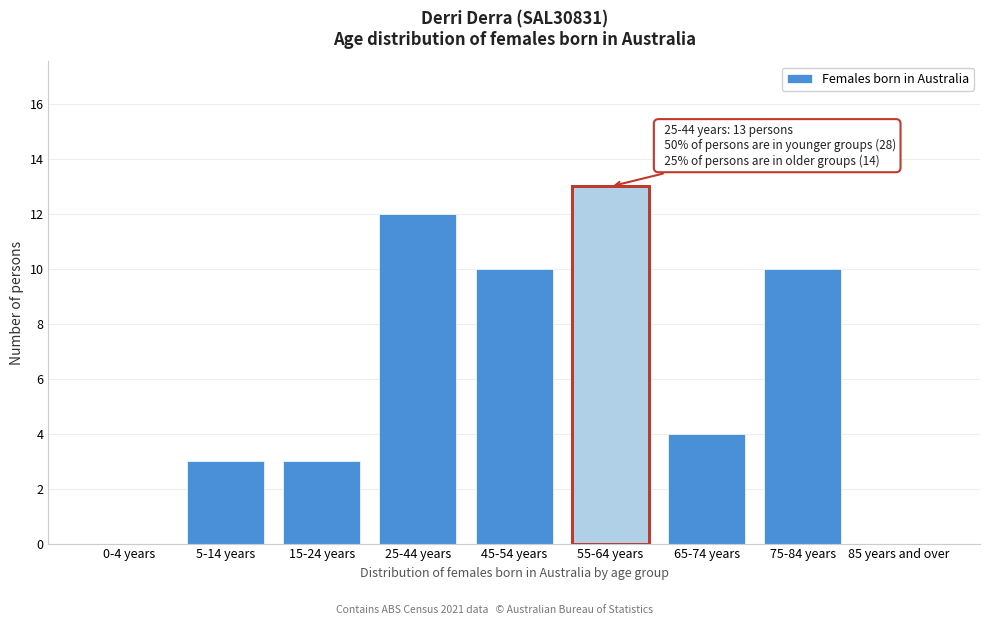

Reading right to left, extract all data points from this chart.

85 years and over=0	75-84 years=10	65-74 years=4	55-64 years=13	45-54 years=10	25-44 years=12	15-24 years=3	5-14 years=3	0-4 years=0